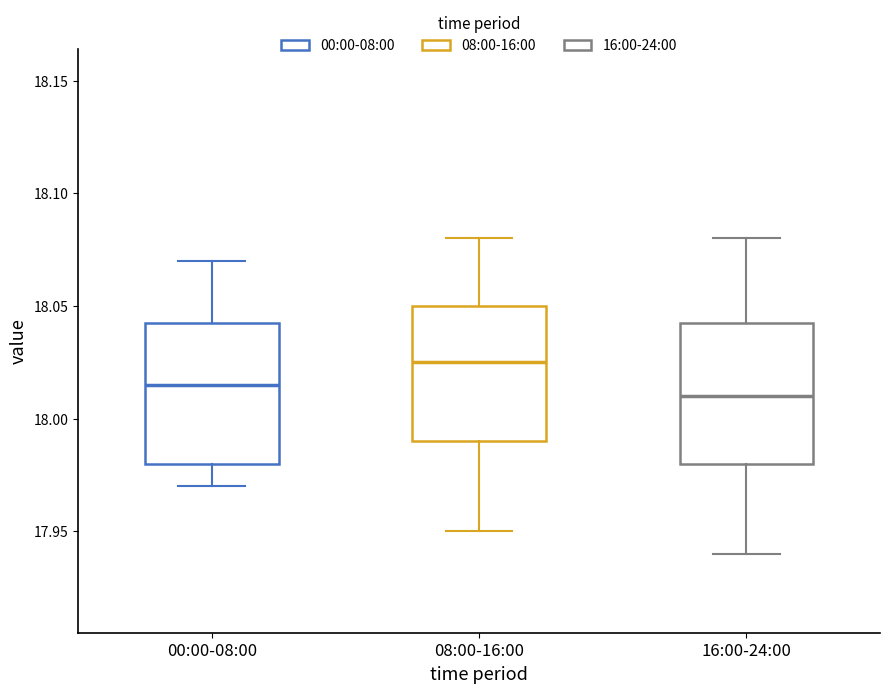

Where does the median line of the box for 00:00-08:00 sit on the y-axis? The values are not printed on the chart, so give them approximately, as read against the axis.

18.015